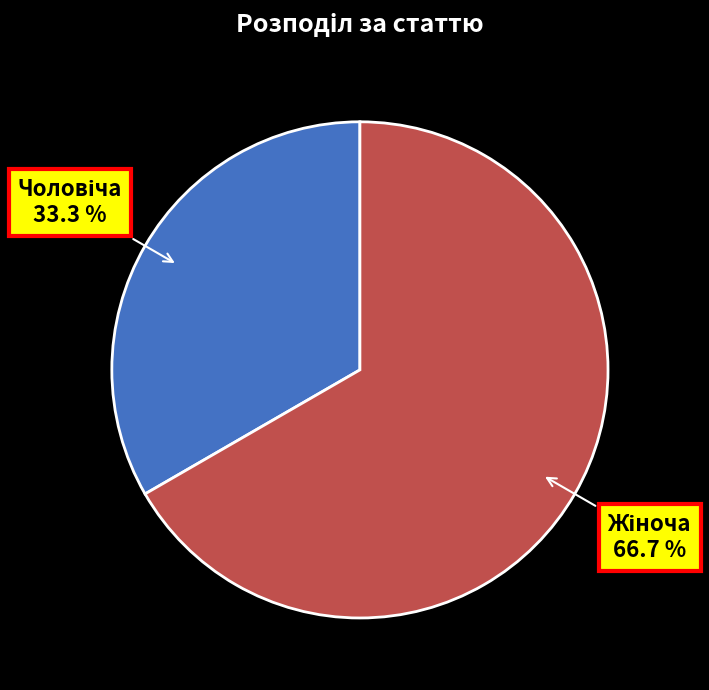

Is there any slice that represents more than half of the pie?

Yes